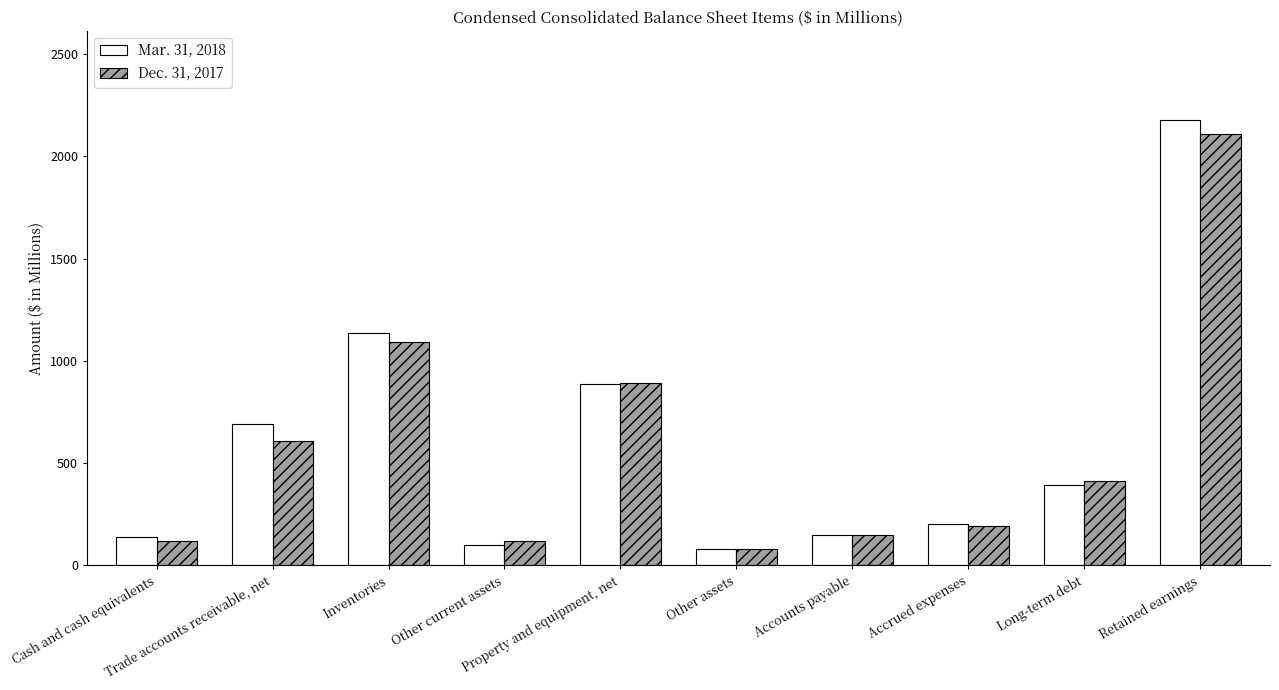

What are all the series names shown in the legend?

Mar. 31, 2018, Dec. 31, 2017